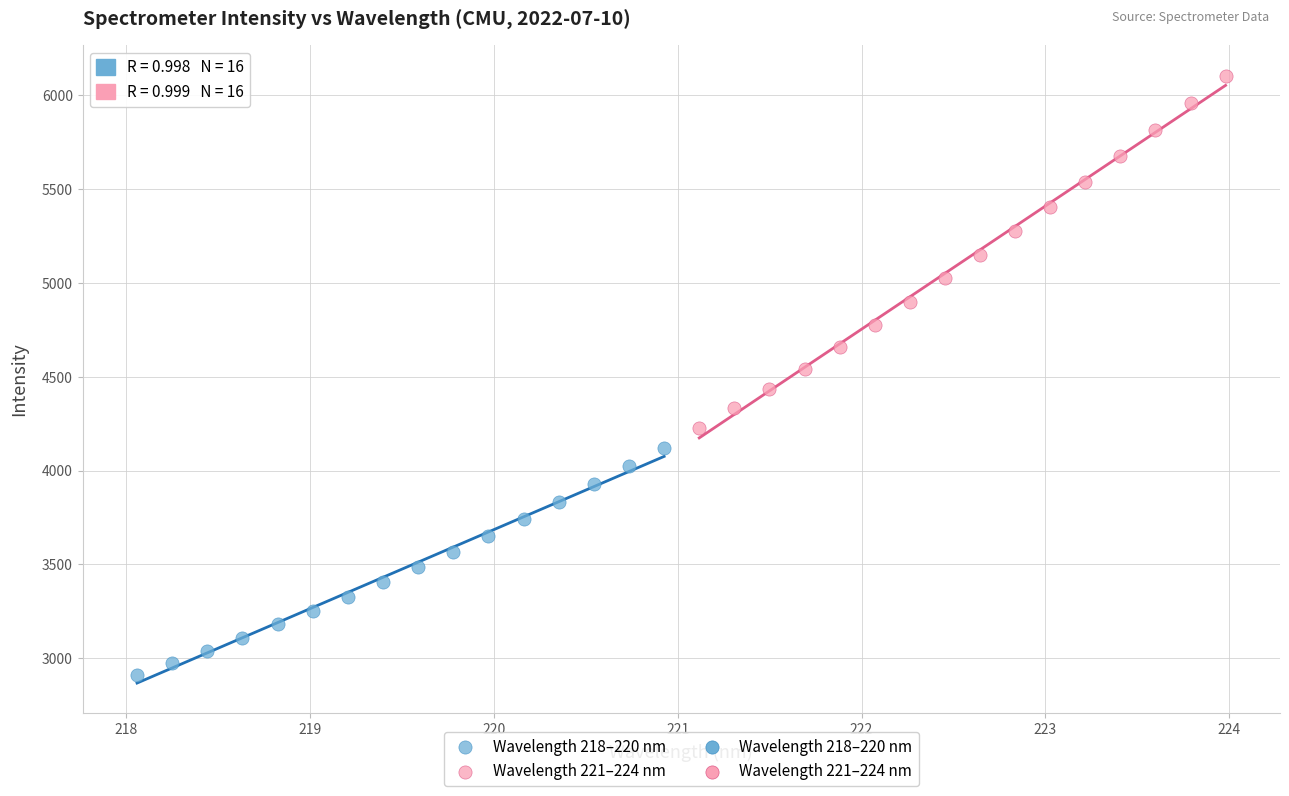

Which series contains the highest Y value?

Wavelength 221–224 nm